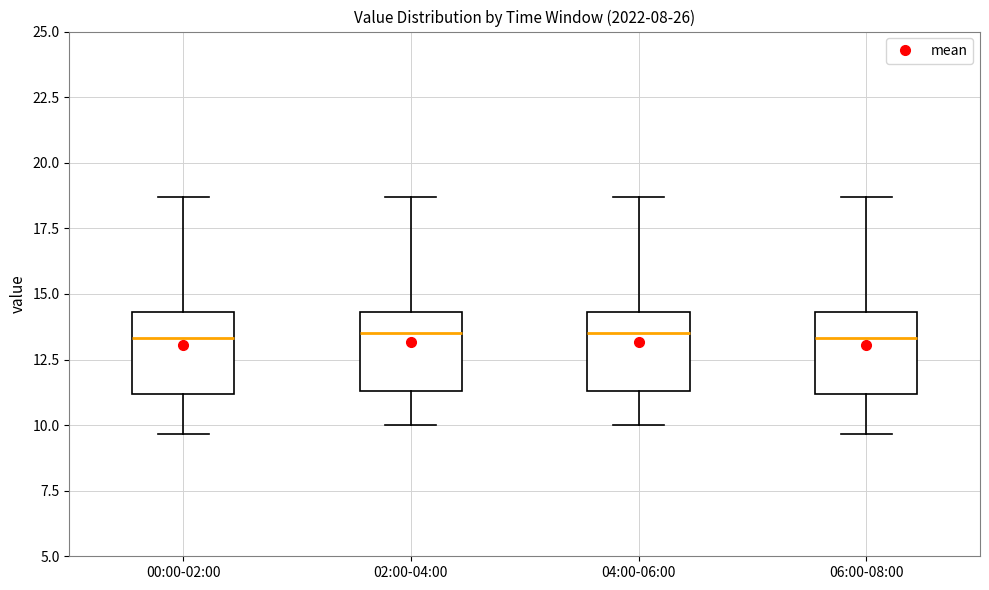

Reading left to right, read every box against the y-axis: the position of its median line, the range the box covers, and the ends of its whiskers. The values are not printed on the chart, so give them approximately, as read against the axis.

00:00-02:00: median 13.5, box 11.0 to 14.5, whiskers 9.5 to 18.5
02:00-04:00: median 13.5, box 11.5 to 14.5, whiskers 10.0 to 18.5
04:00-06:00: median 13.5, box 11.5 to 14.5, whiskers 10.0 to 18.5
06:00-08:00: median 13.5, box 11.0 to 14.5, whiskers 9.5 to 18.5